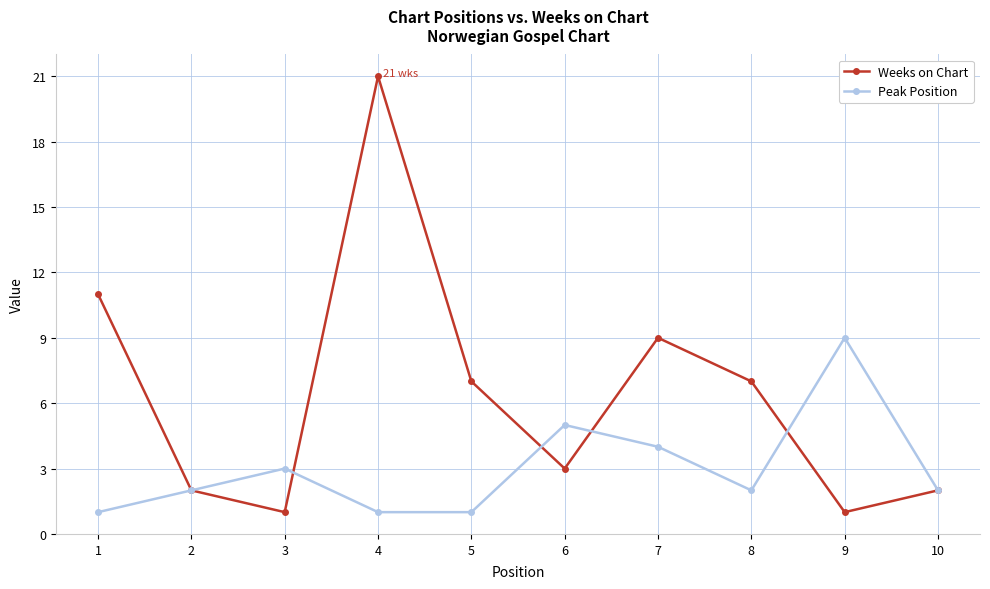

What is the average value of the Weeks on Chart series?

6